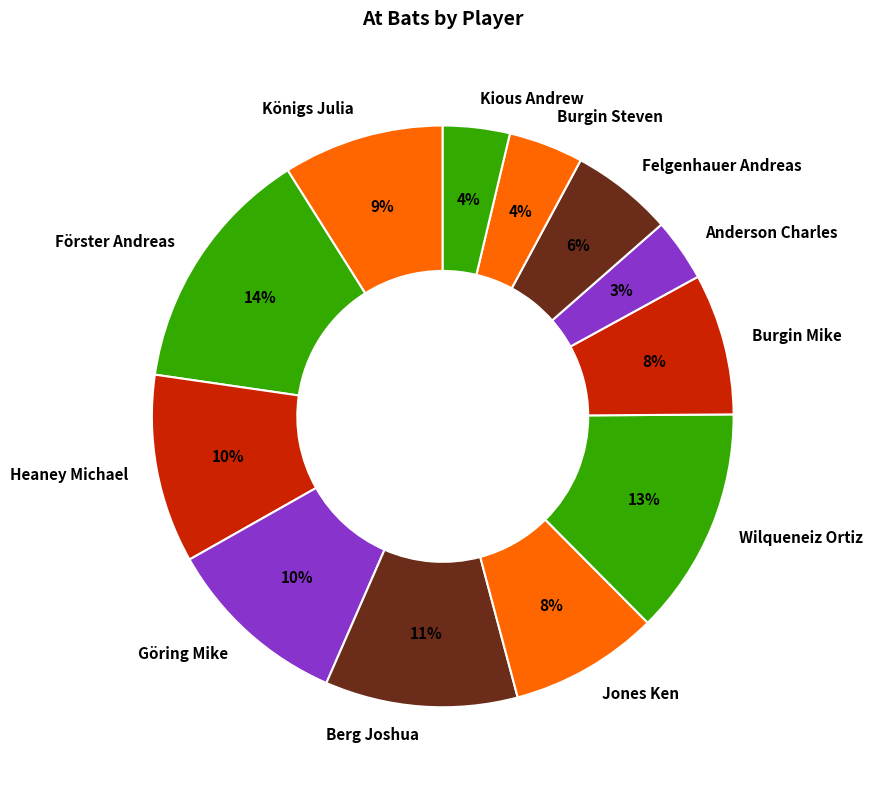

Does Königs Julia account for over 50% of the chart?

No